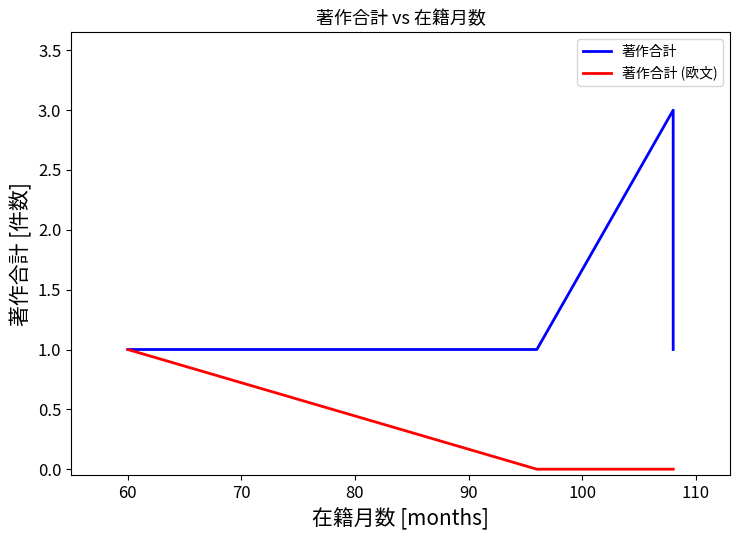

What is the sum of all 著作合計 (欧文) values?

1